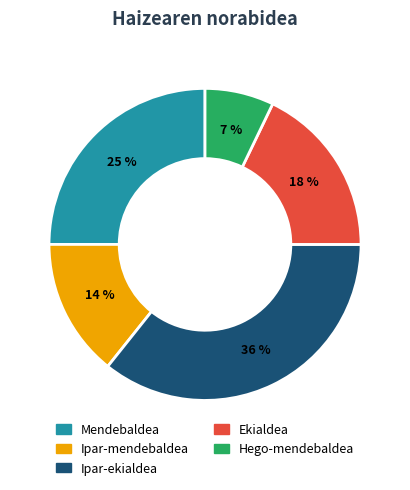

Between Ekialdea and Mendebaldea, which is larger?

Mendebaldea